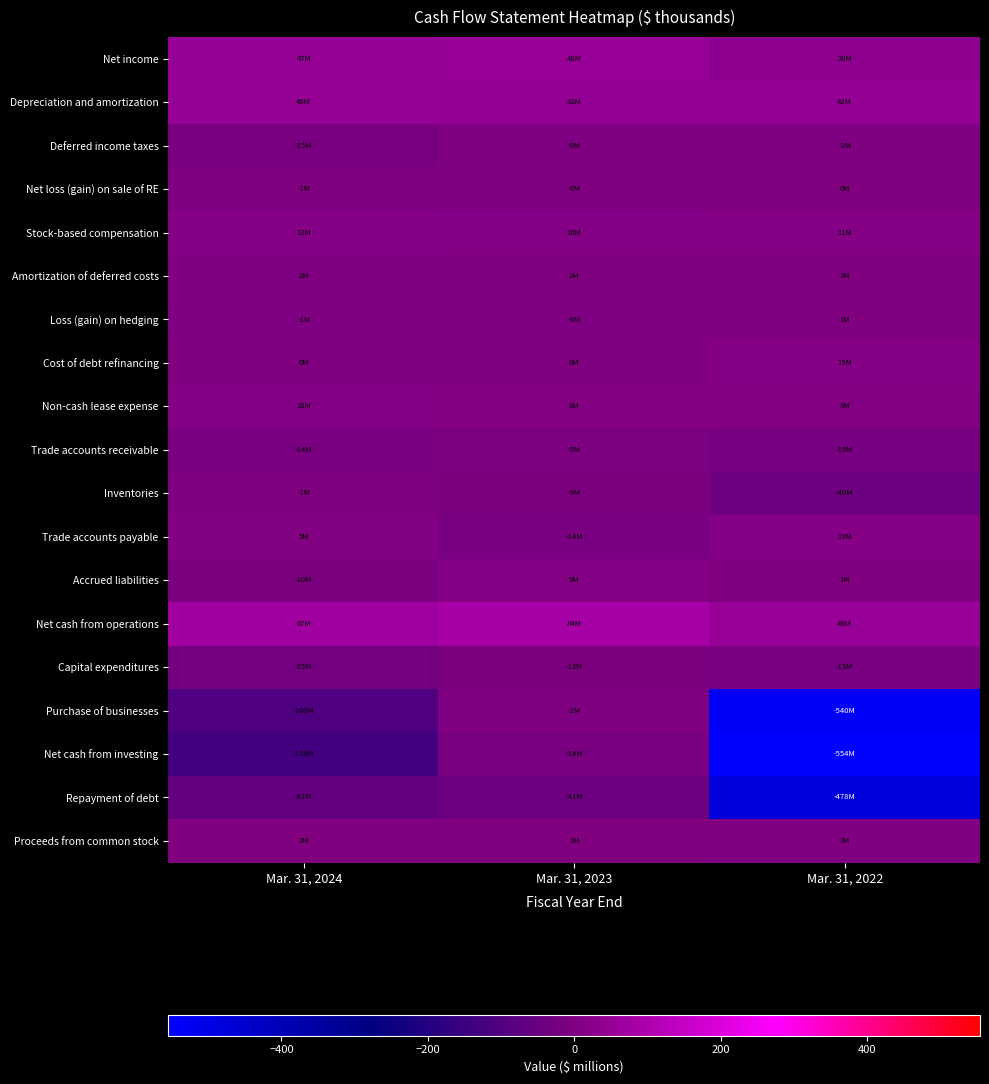

Reading left to right, extract all data points from this chart.

Net income: Mar. 31, 2024=46.6	Mar. 31, 2023=48.4	Mar. 31, 2022=29.7
Depreciation and amortization: Mar. 31, 2024=45.9	Mar. 31, 2023=41.9	Mar. 31, 2022=41.9
Deferred income taxes: Mar. 31, 2024=-15.3	Mar. 31, 2023=-0.3	Mar. 31, 2022=-2.0
Net loss (gain) on sale of RE: Mar. 31, 2024=-1.4	Mar. 31, 2023=-0.1	Mar. 31, 2022=0.1
Stock-based compensation: Mar. 31, 2024=12.0	Mar. 31, 2023=10.4	Mar. 31, 2022=11.2
Amortization of deferred costs: Mar. 31, 2024=2.3	Mar. 31, 2023=1.7	Mar. 31, 2022=1.7
Loss (gain) on hedging: Mar. 31, 2024=-1.4	Mar. 31, 2023=-0.4	Mar. 31, 2022=0.9
Cost of debt refinancing: Mar. 31, 2024=0.0	Mar. 31, 2023=0.0	Mar. 31, 2022=14.8
Non-cash lease expense: Mar. 31, 2024=9.7	Mar. 31, 2023=7.9	Mar. 31, 2022=7.9
Trade accounts receivable: Mar. 31, 2024=-14.4	Mar. 31, 2023=-4.9	Mar. 31, 2022=-19.0
Inventories: Mar. 31, 2024=-1.3	Mar. 31, 2023=-9.1	Mar. 31, 2022=-40.2
Trade accounts payable: Mar. 31, 2024=4.7	Mar. 31, 2023=-14.0	Mar. 31, 2022=12.7
Accrued liabilities: Mar. 31, 2024=-9.6	Mar. 31, 2023=9.2	Mar. 31, 2022=0.7
Net cash from operations: Mar. 31, 2024=67.2	Mar. 31, 2023=83.6	Mar. 31, 2022=48.9
Capital expenditures: Mar. 31, 2024=-24.8	Mar. 31, 2023=-12.6	Mar. 31, 2022=-13.1
Purchase of businesses: Mar. 31, 2024=-108.1	Mar. 31, 2023=-1.6	Mar. 31, 2022=-539.8
Net cash from investing: Mar. 31, 2024=-133.4	Mar. 31, 2023=-13.9	Mar. 31, 2022=-554.3
Repayment of debt: Mar. 31, 2024=-60.6	Mar. 31, 2023=-40.5	Mar. 31, 2022=-477.8
Proceeds from common stock: Mar. 31, 2024=1.6	Mar. 31, 2023=0.7	Mar. 31, 2022=2.7